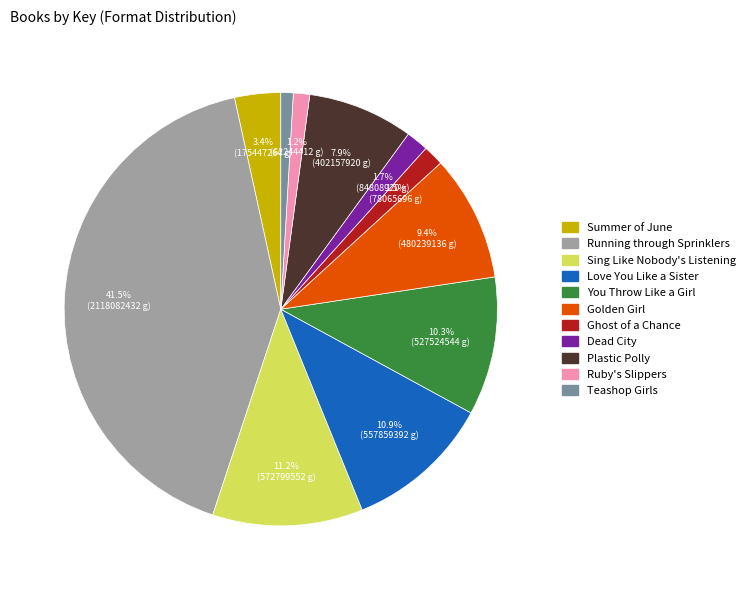

Which slice is the largest?

Running through Sprinklers